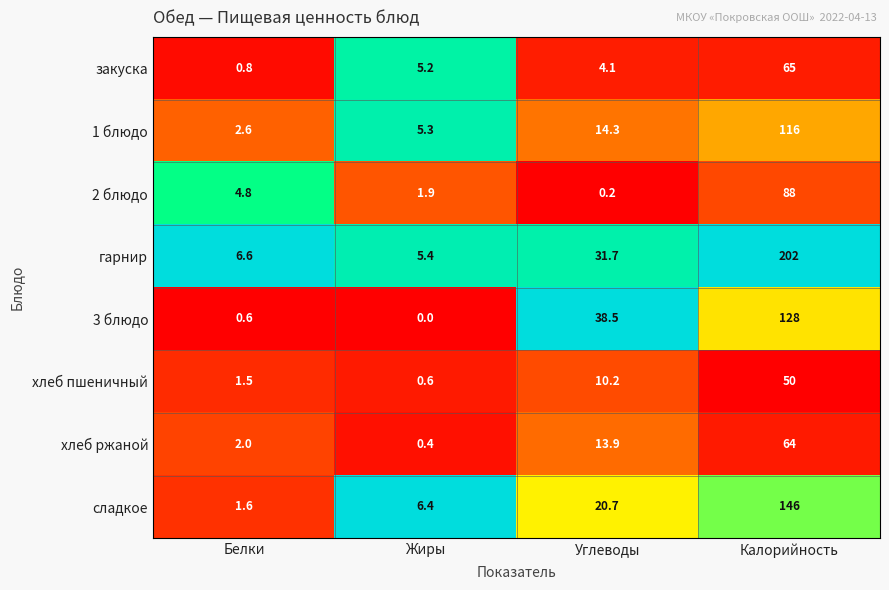

What is the difference between the 1 блюдо values at Белки and Углеводы?

11.7